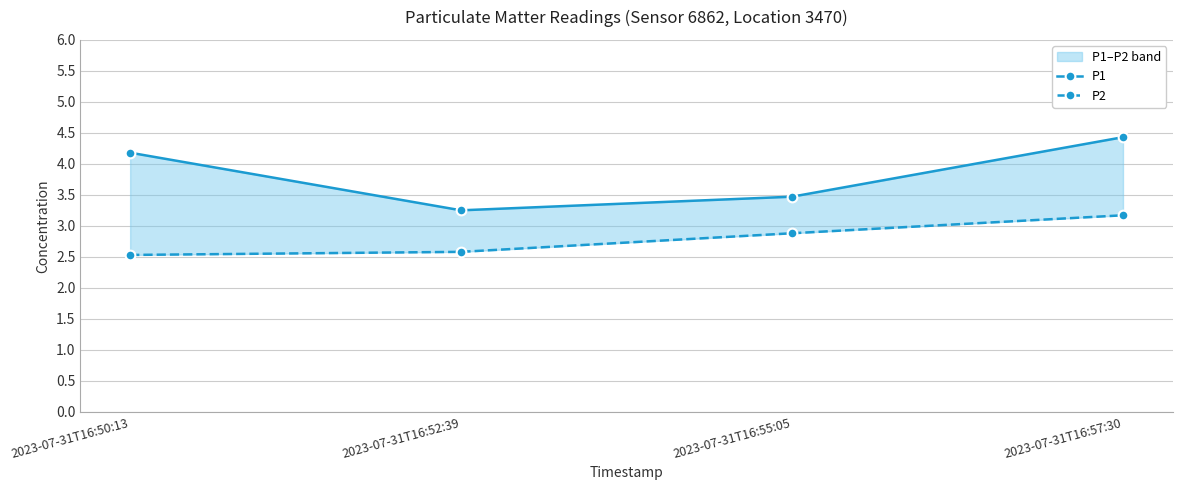

At which category does P1 reach its first local valley?

2023-07-31T16:52:39